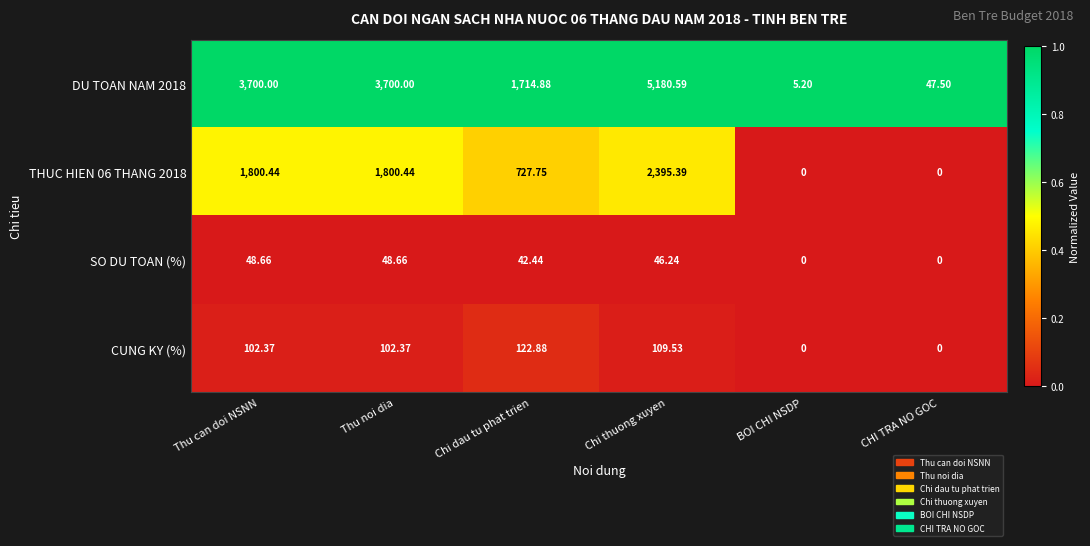

Where is DU TOAN NAM 2018 nearest to the value 2592?

Chi dau tu phat trien